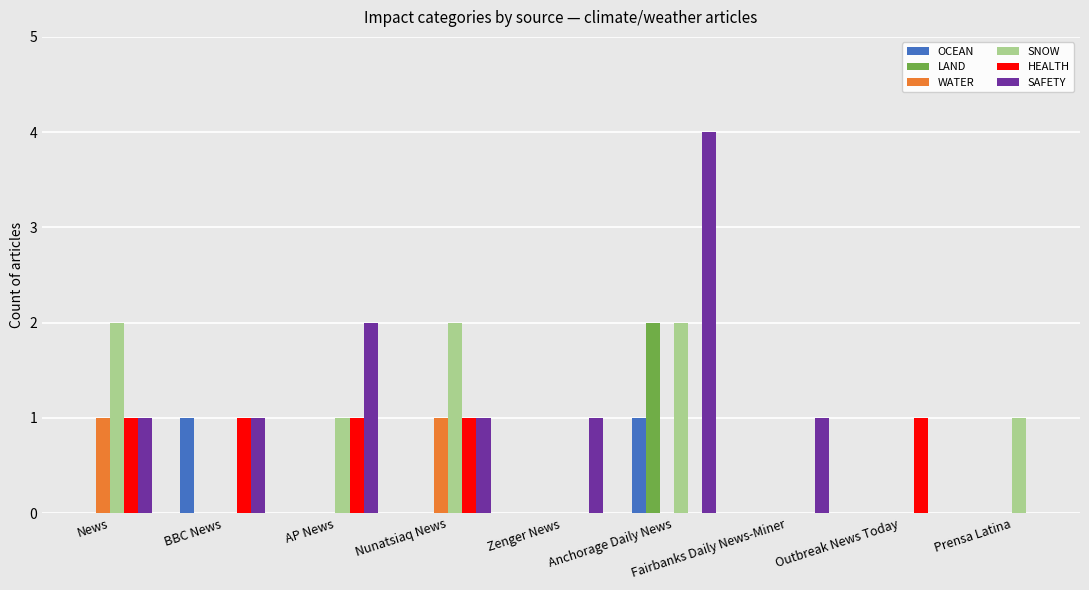

What value does the SAFETY series have at News?

1